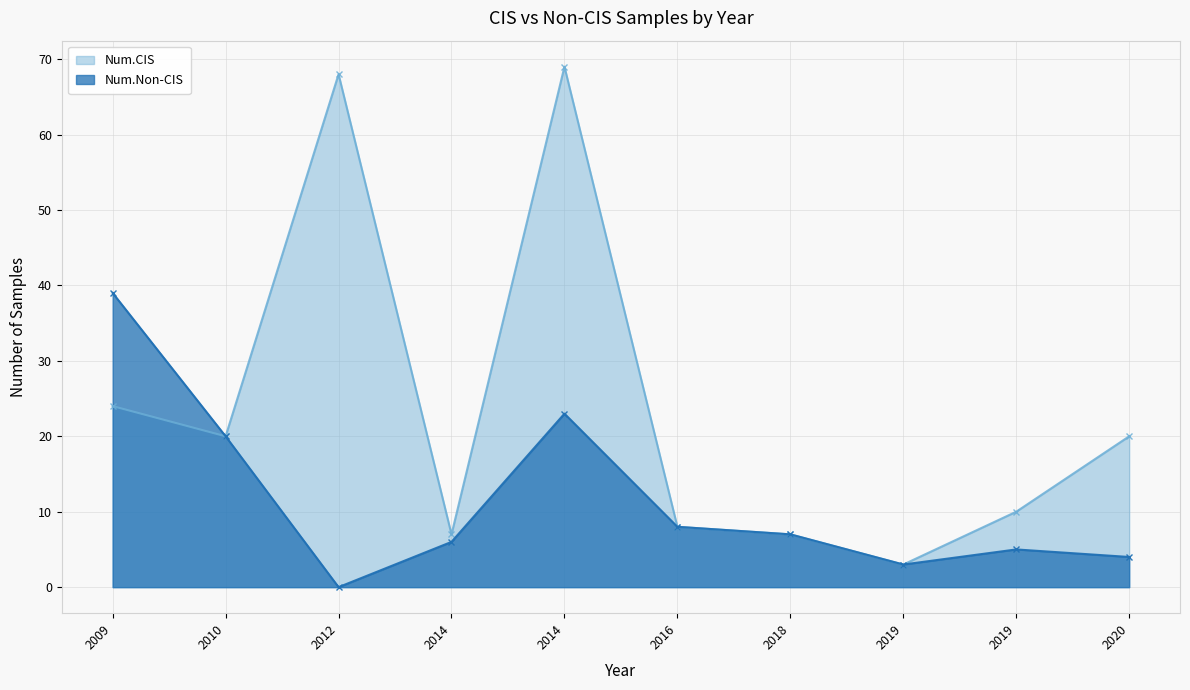

Which label corresponds to the largest value in the chart?

2014